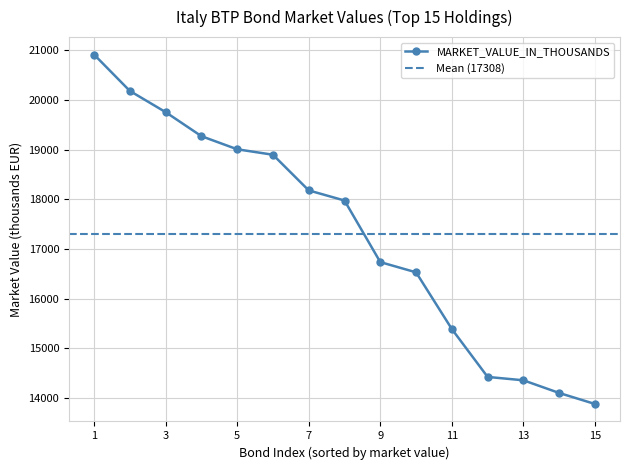

Rank the categories by value from lowest to highest.

15, 14, 13, 12, 11, 10, 9, 8, 7, 6, 5, 4, 3, 2, 1